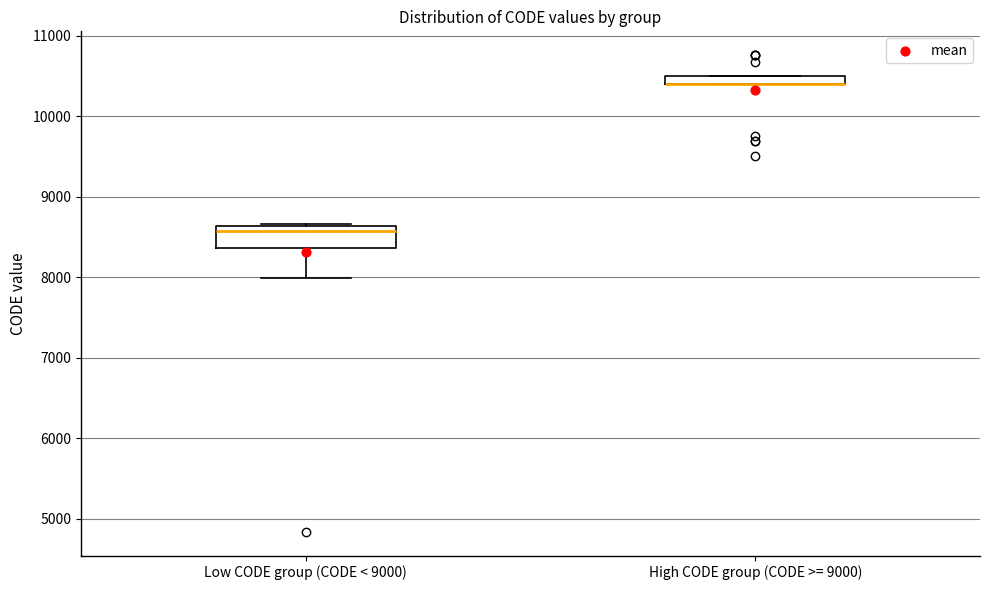

Which box is the tallest, from its lower edge to its upper edge?

Low CODE group (CODE < 9000)